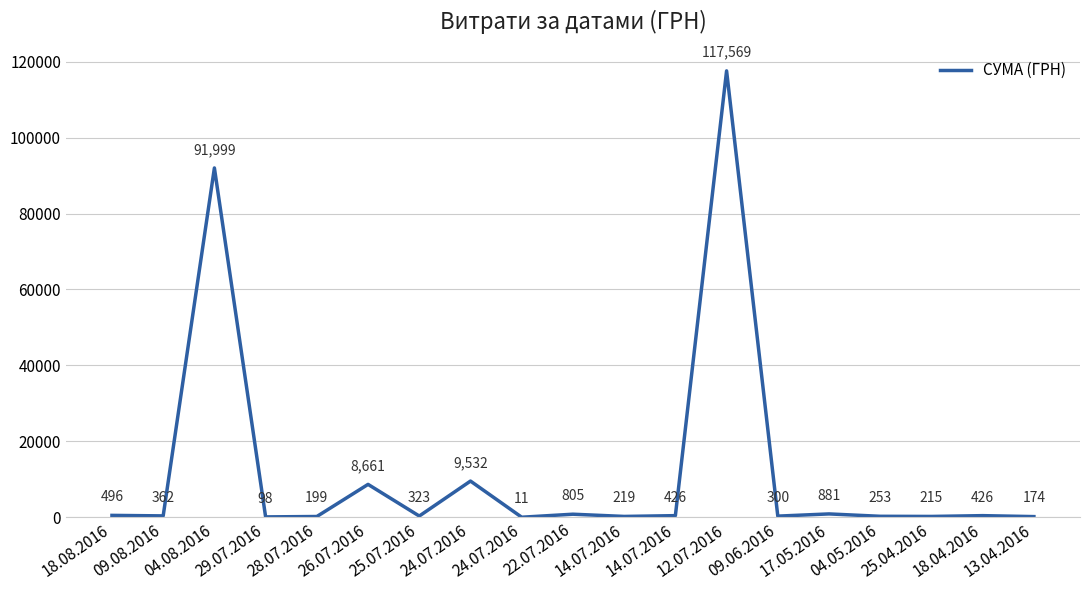

Is this an area chart (filled region under the line)?

No